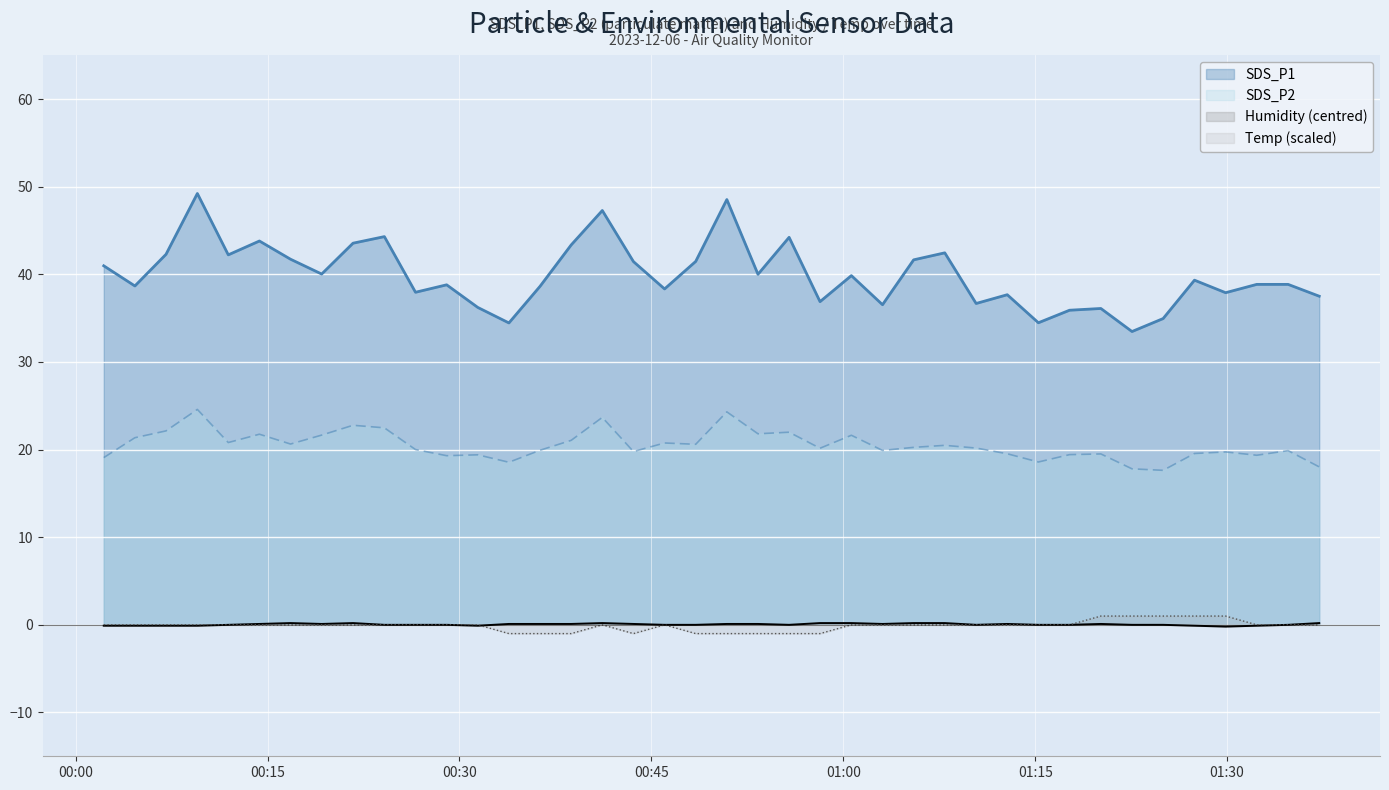

After their last crossing, which series has the higher values: Temp or Humidity?

Humidity